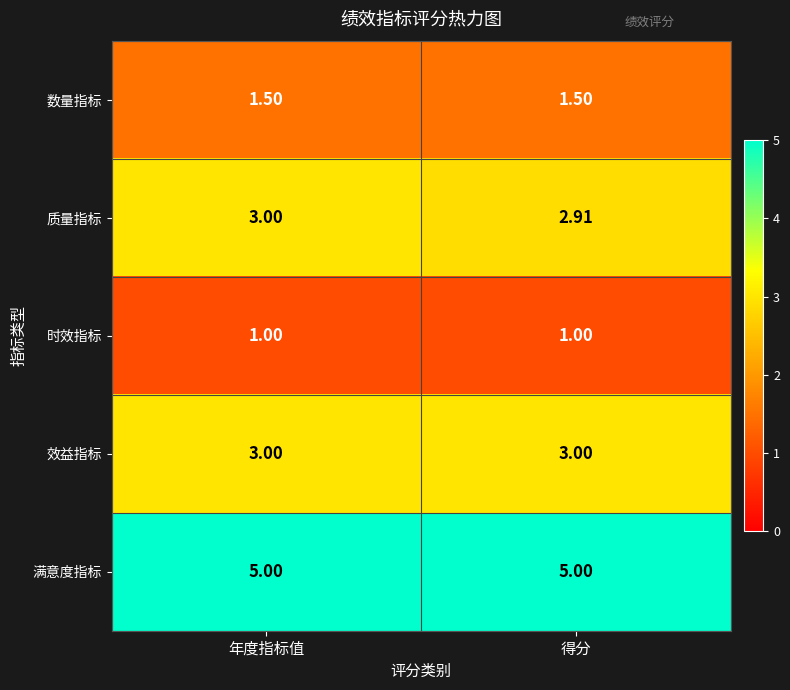

Rank the categories by 质量指标 value from lowest to highest.

得分, 年度指标值